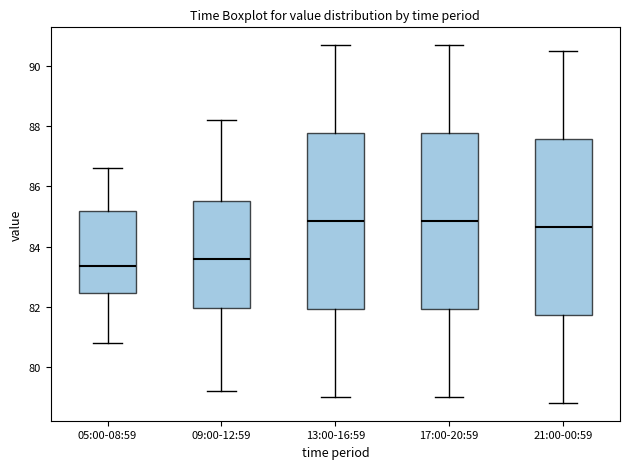

Where does the upper whisker of the box for 05:00-08:59 end on the y-axis? The values are not printed on the chart, so give them approximately, as read against the axis.

86.6